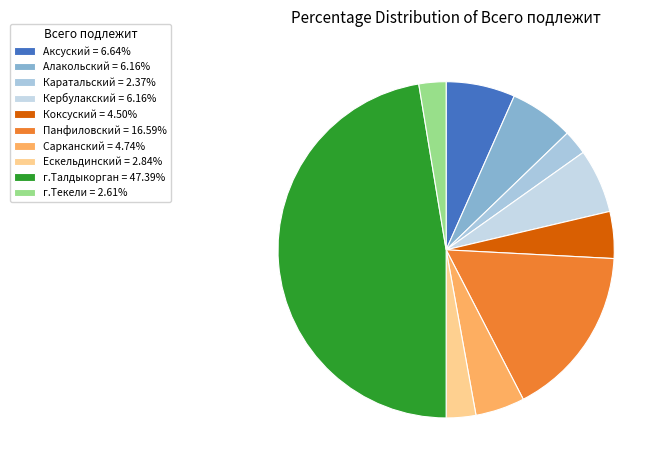

Count the number of slices in the pie.

10